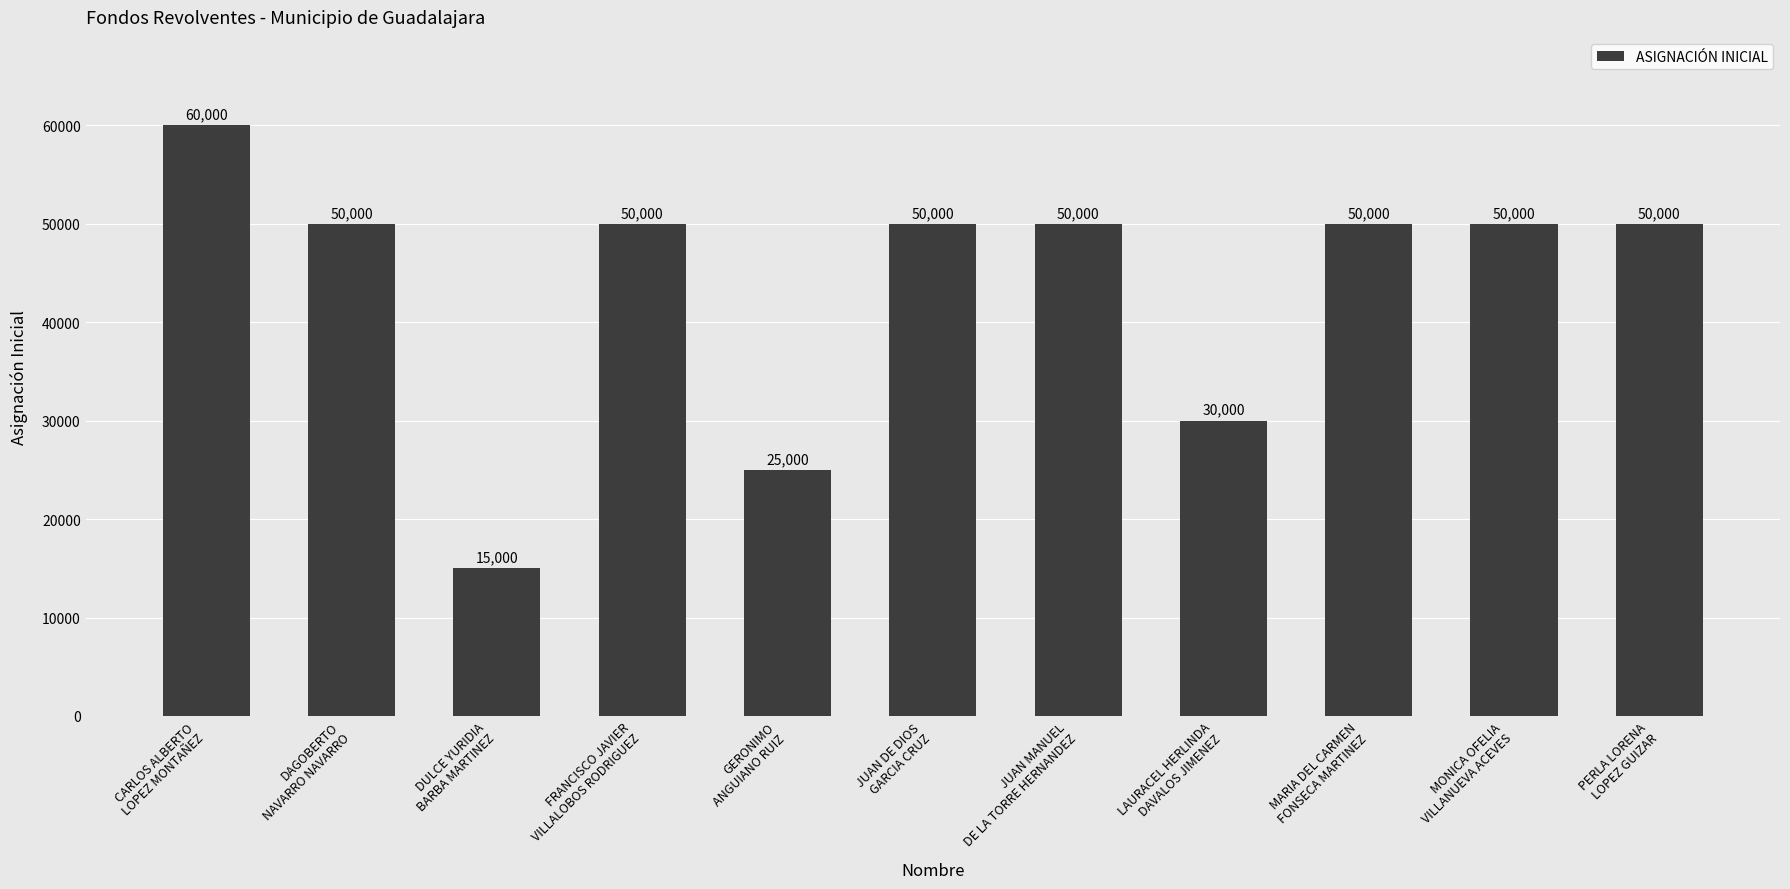

What is the minimum value shown in the chart?

15000